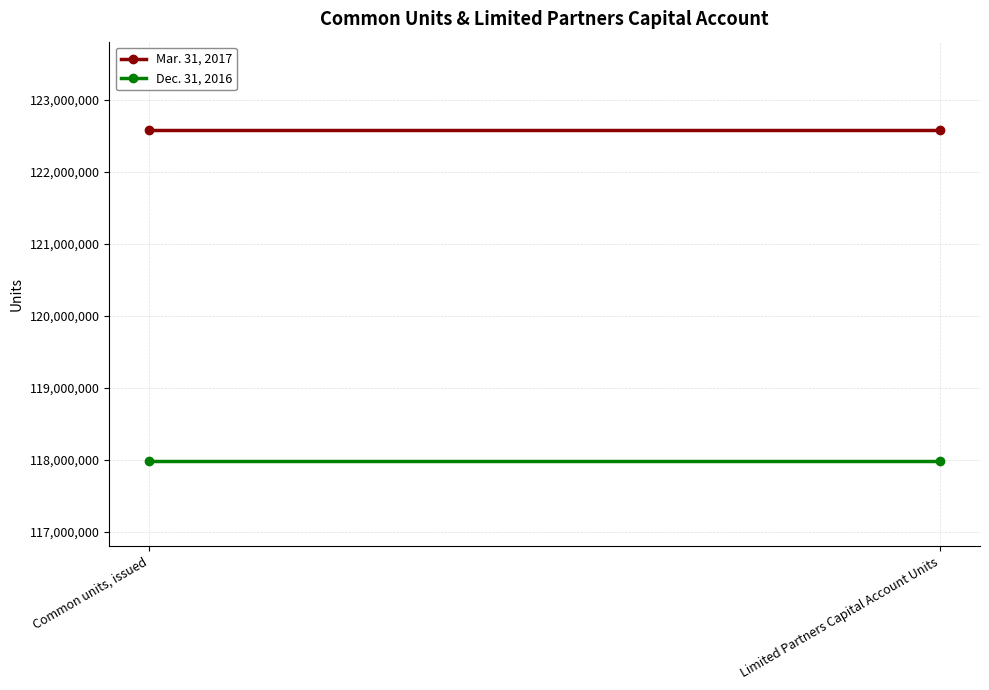

What position from the right is Limited Partners Capital Account Units?

1